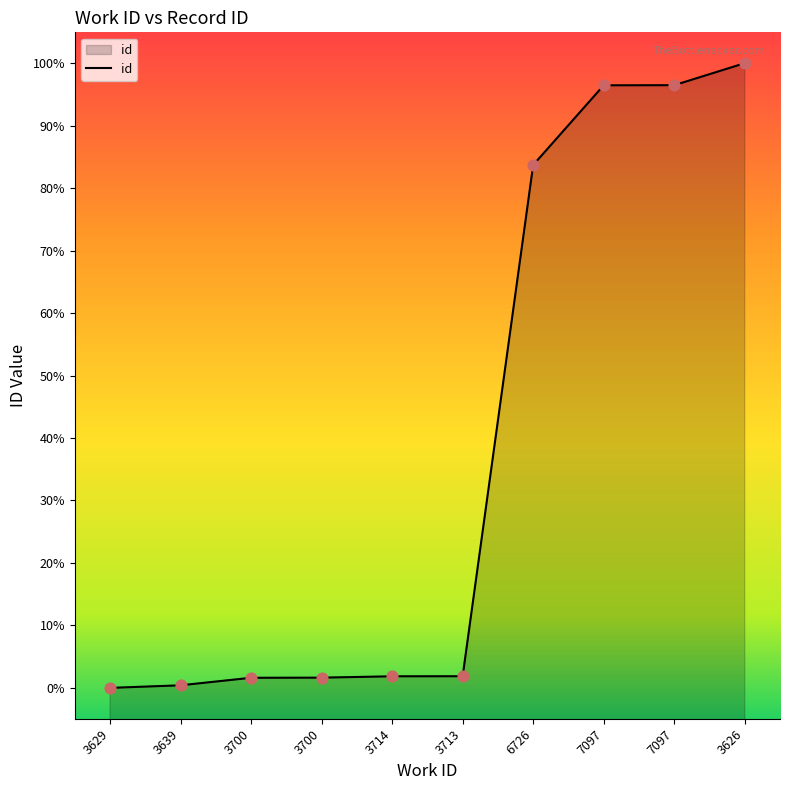

What is the ratio of the value at 7097 to the value at 7097?

1.0